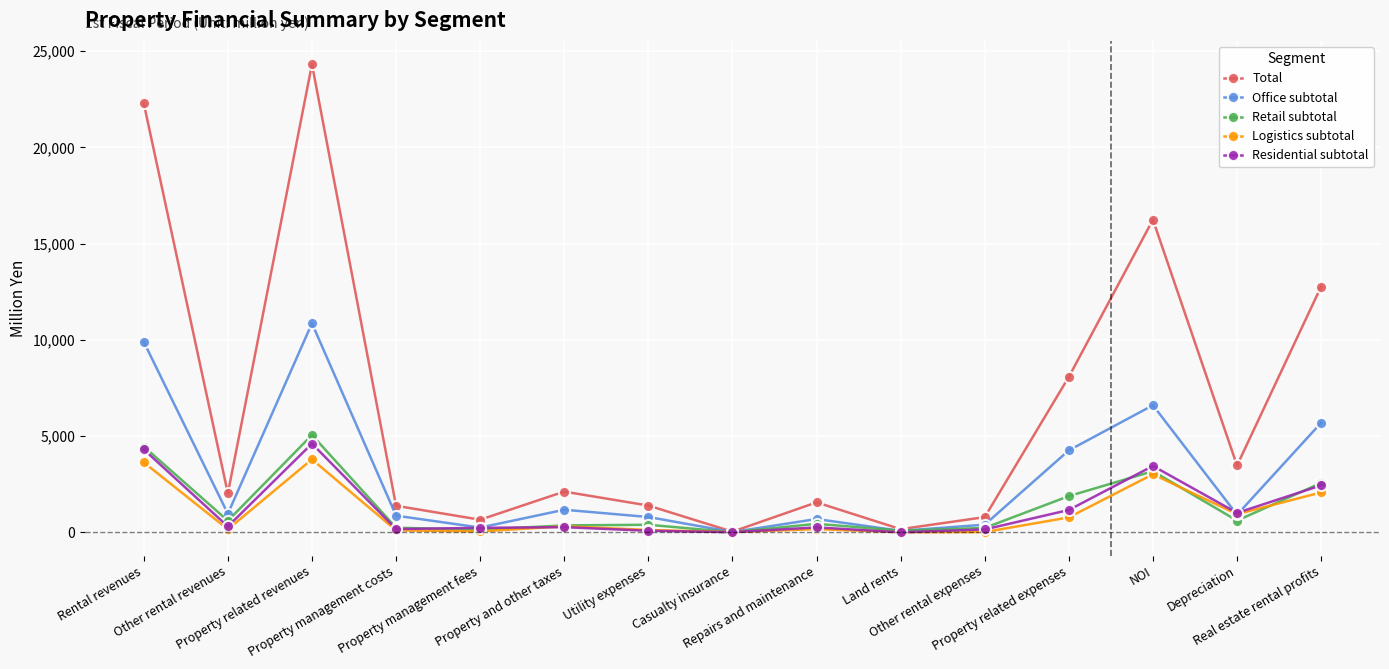

Which series has the largest total across all categories?

Total